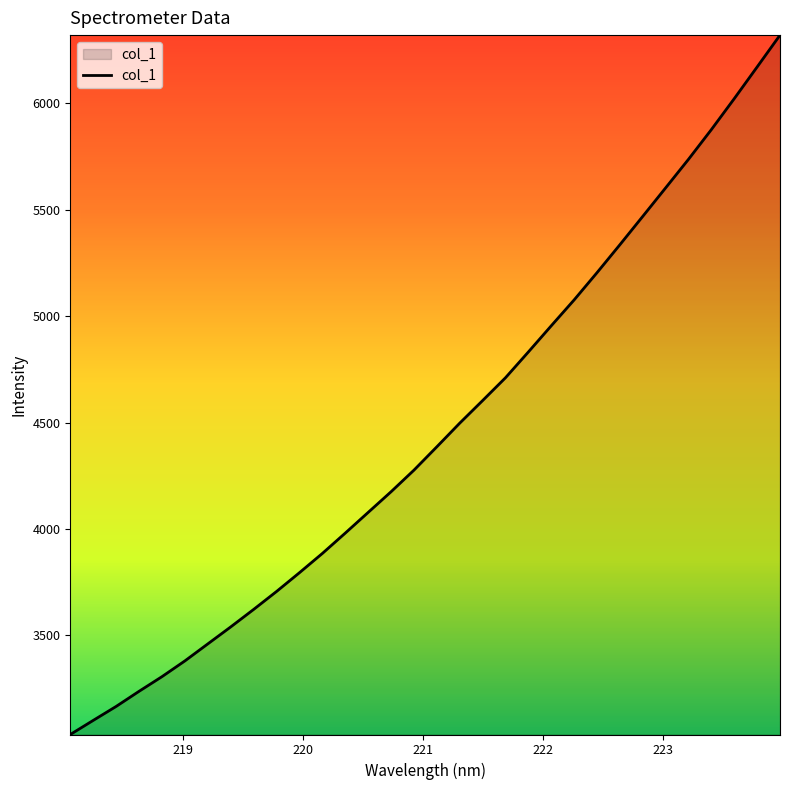

What is the minimum value shown in the chart?

3034.8